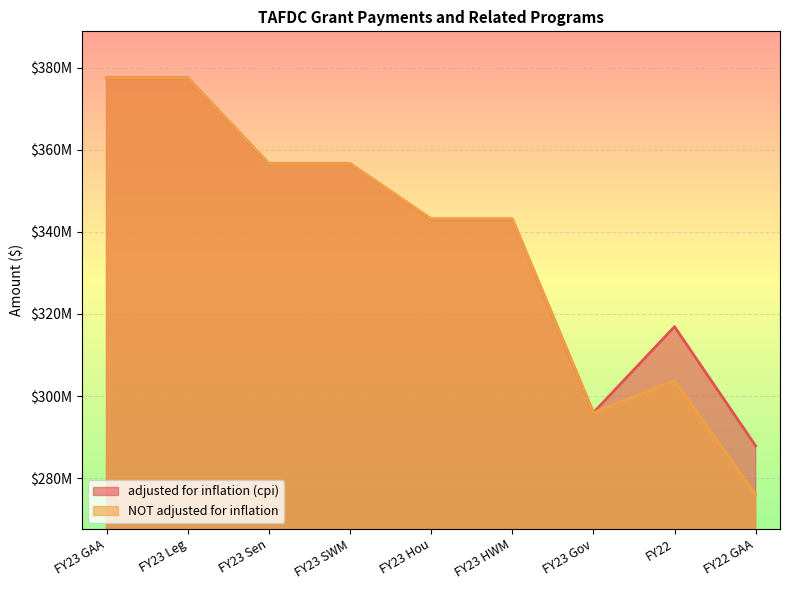

At which category is the sum across all series the highest?

FY23 GAA